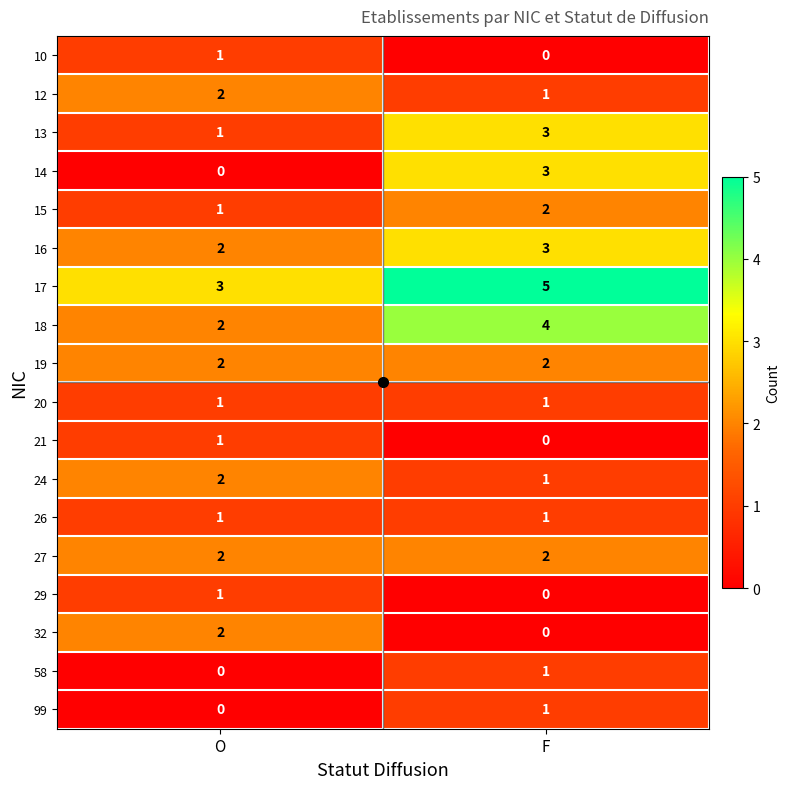

Which series has the largest range (max minus min)?

14